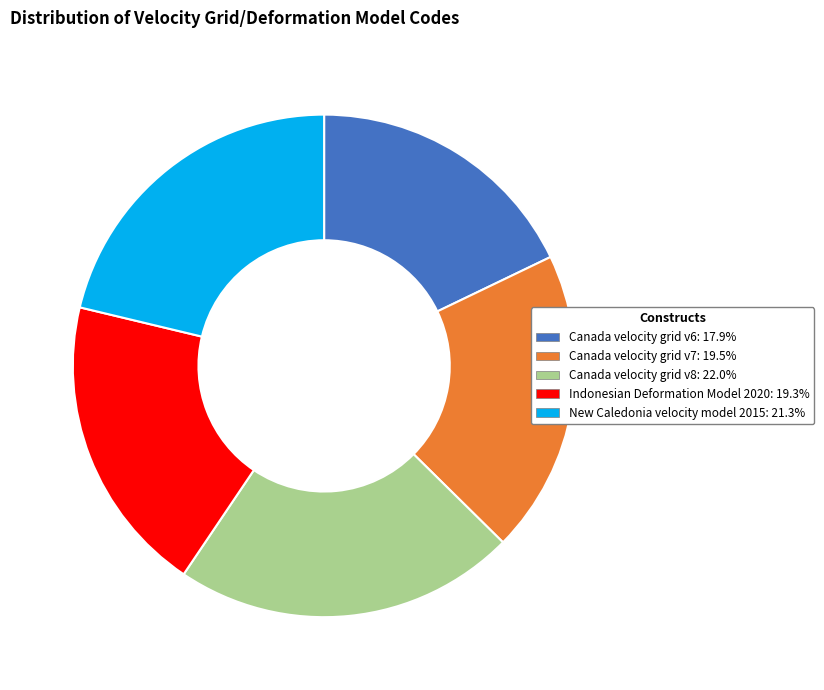

Is New Caledonia velocity model 2015 the majority of the pie?

No